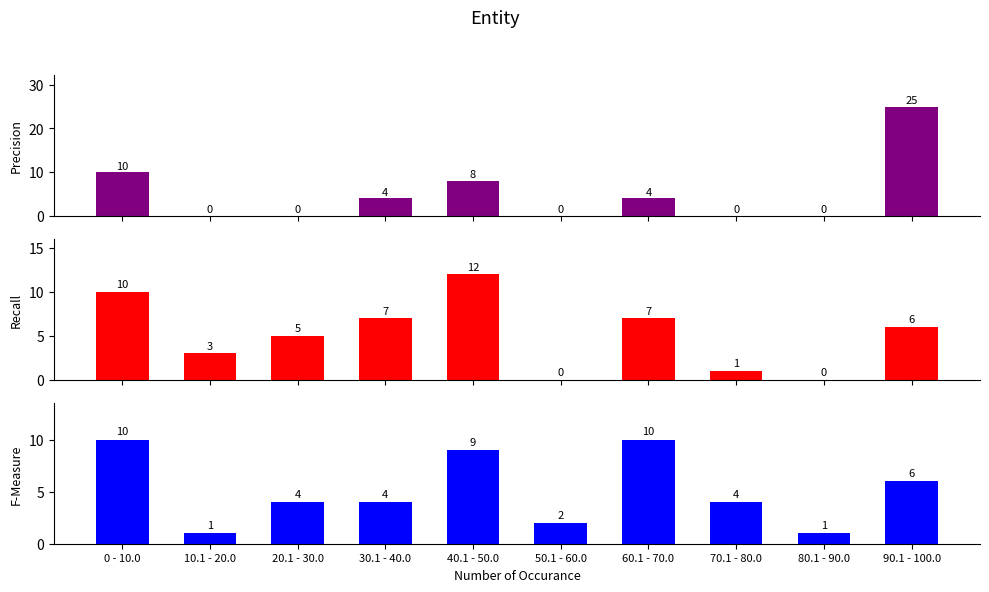

Reading left to right, transcribe all the data shown in this chart.

Precision: 0 - 10.0=10	10.1 - 20.0=0	20.1 - 30.0=0	30.1 - 40.0=4	40.1 - 50.0=8	50.1 - 60.0=0	60.1 - 70.0=4	70.1 - 80.0=0	80.1 - 90.0=0	90.1 - 100.0=25
Recall: 0 - 10.0=10	10.1 - 20.0=3	20.1 - 30.0=5	30.1 - 40.0=7	40.1 - 50.0=12	50.1 - 60.0=0	60.1 - 70.0=7	70.1 - 80.0=1	80.1 - 90.0=0	90.1 - 100.0=6
F-Measure: 0 - 10.0=10	10.1 - 20.0=1	20.1 - 30.0=4	30.1 - 40.0=4	40.1 - 50.0=9	50.1 - 60.0=2	60.1 - 70.0=10	70.1 - 80.0=4	80.1 - 90.0=1	90.1 - 100.0=6